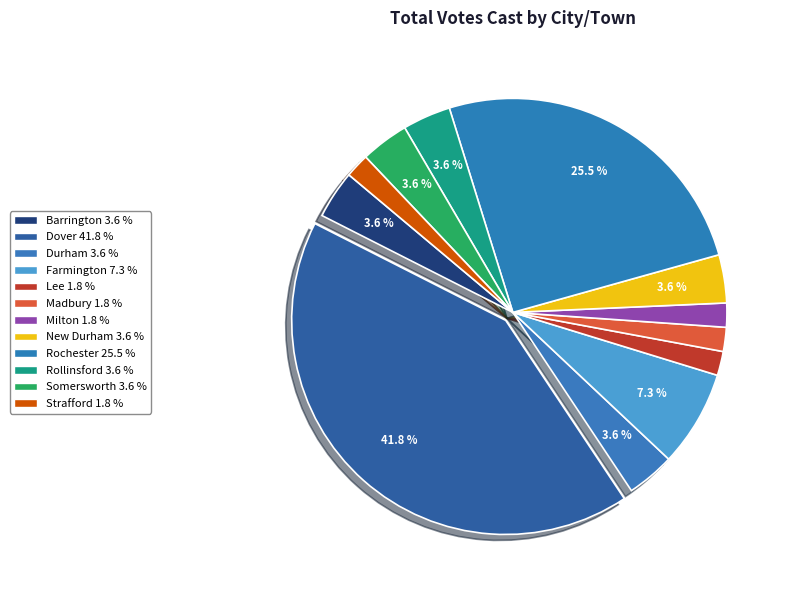

How many slices are in this pie chart?

12